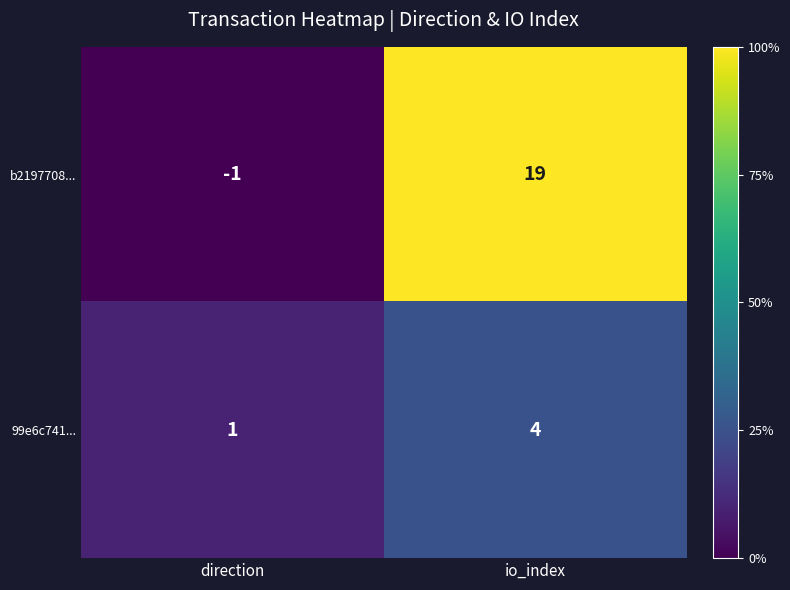

Rank the series at direction from highest to lowest value.

99e6c741..., b2197708...